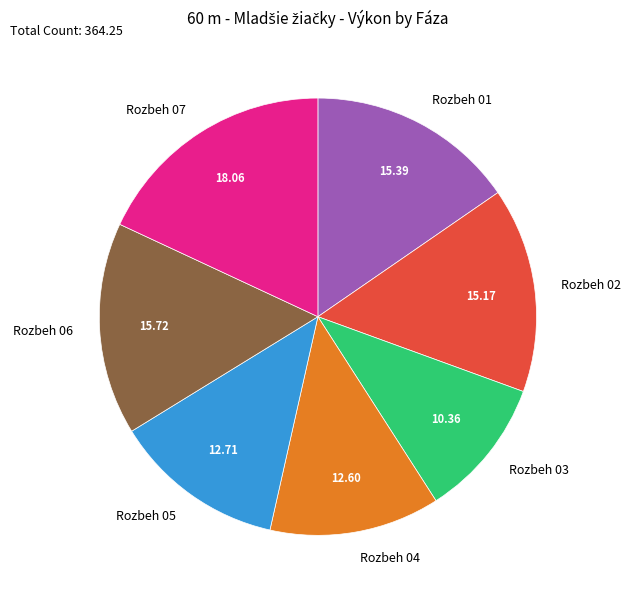

How many segments does this pie chart have?

7